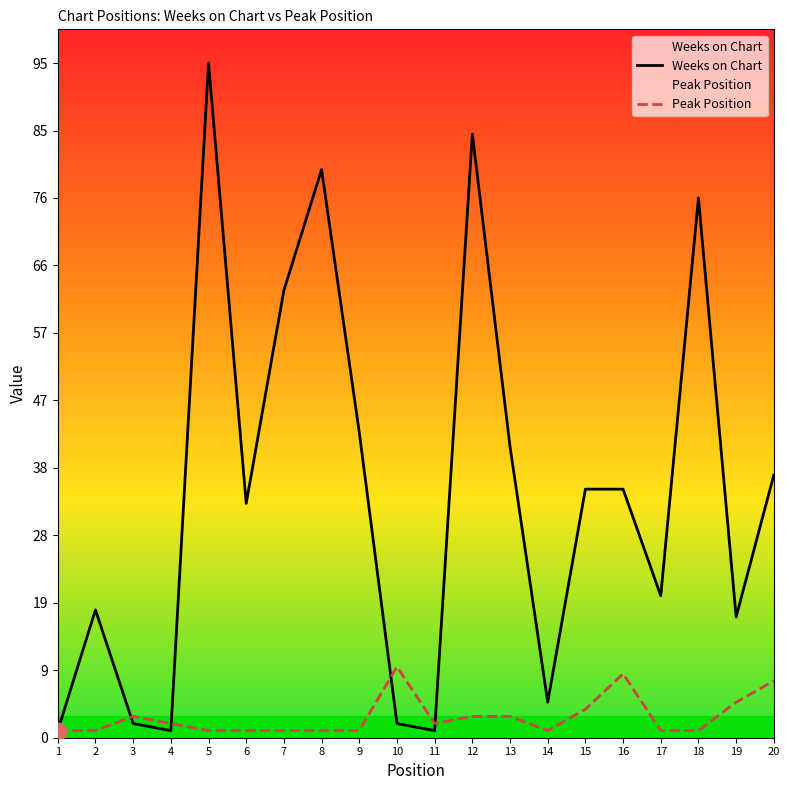

List the series in order of their overall mean, lowest first.

Peak Position, Weeks on Chart